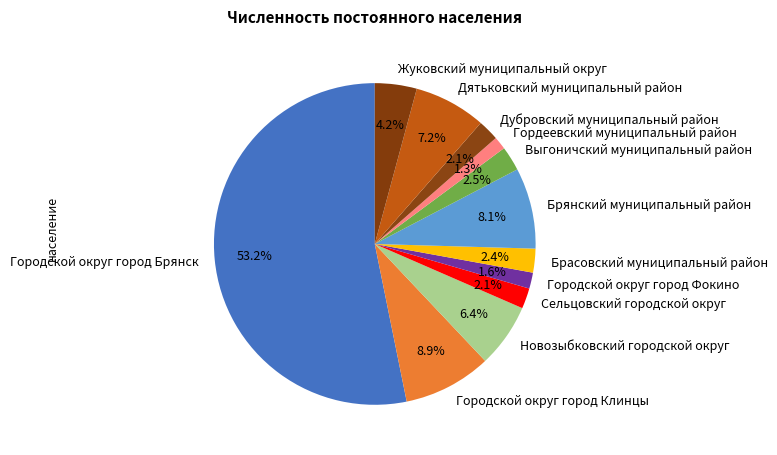

Count the number of slices in the pie.

12